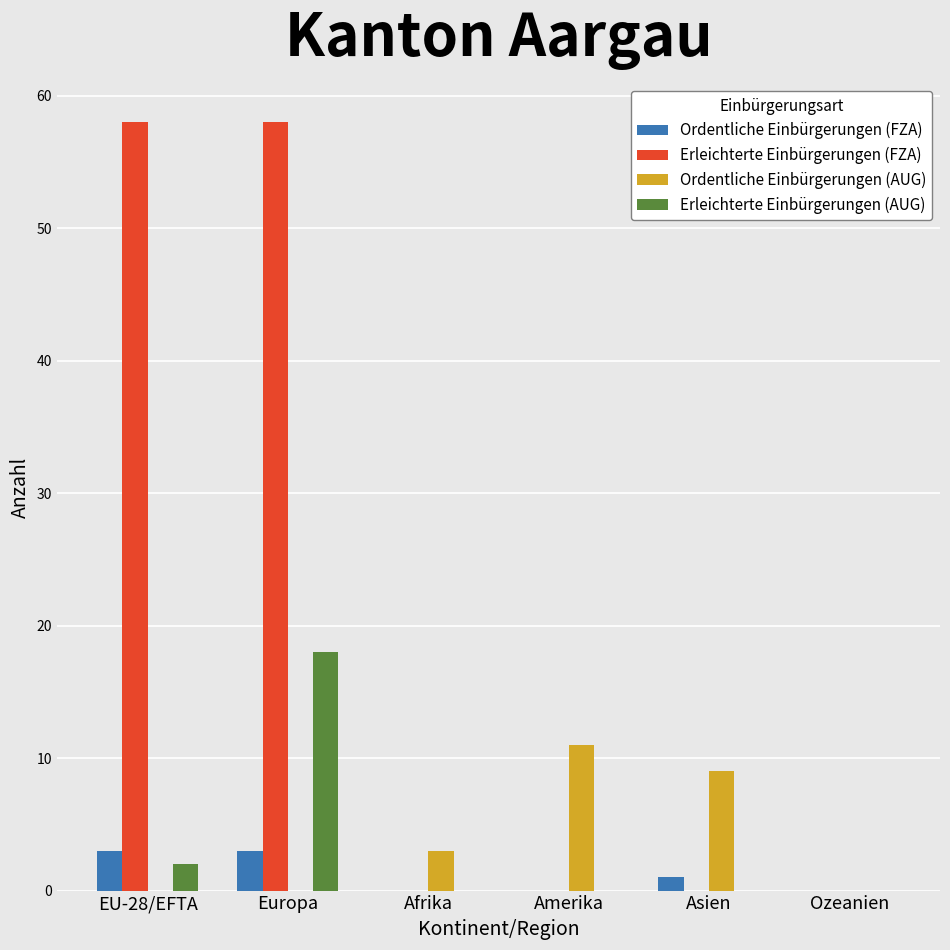

How many data points does each series have?

6